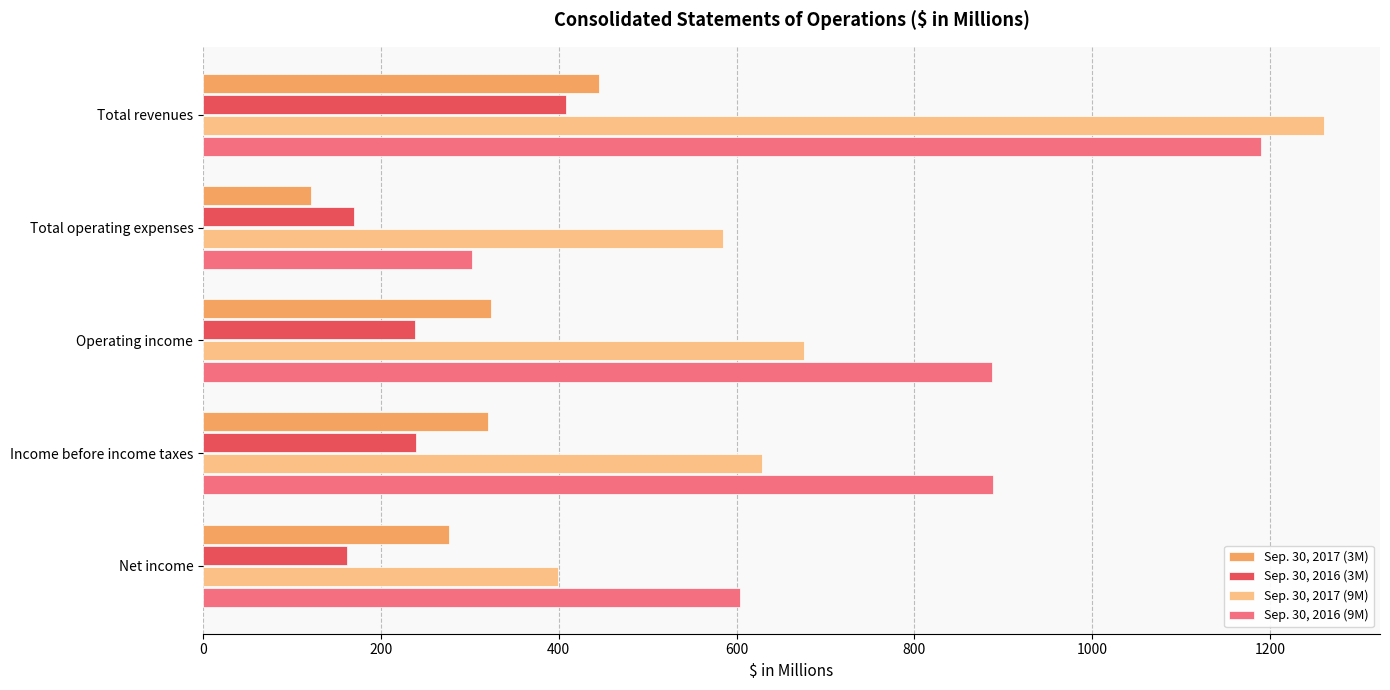

The Sep. 30, 2016 (3M) series shows 77.6 at Total operating expenses. True or false?

False